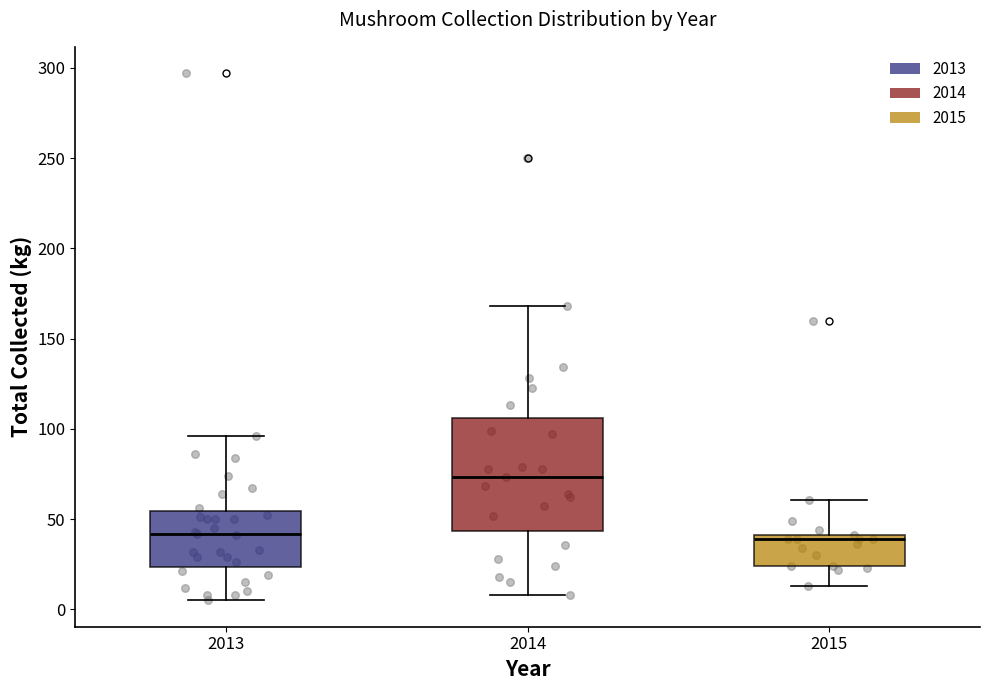

Where is the lower edge of the box at x = 2014 on the y-axis? The values are not printed on the chart, so give them approximately, as read against the axis.

45